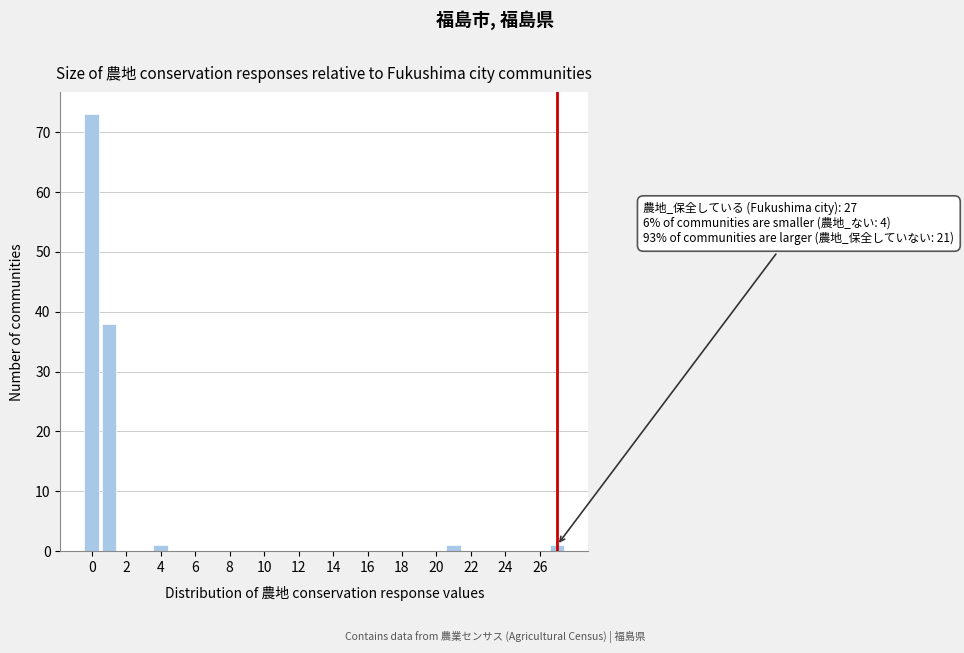

Over which range of the x-axis is the bar tallest?

-0.5 to 0.5